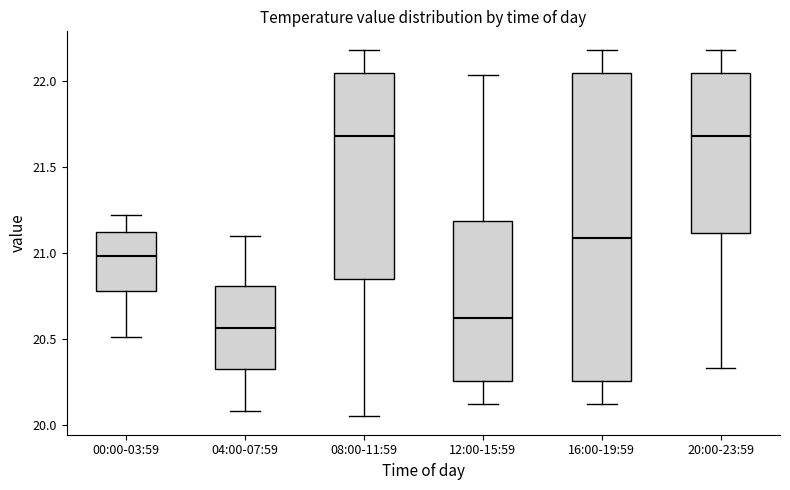

Reading left to right, read every box against the y-axis: the position of its median line, the range the box covers, and the ends of its whiskers. The values are not printed on the chart, so give them approximately, as read against the axis.

00:00-03:59: median 21.00, box 20.80 to 21.10, whiskers 20.50 to 21.20
04:00-07:59: median 20.55, box 20.30 to 20.80, whiskers 20.10 to 21.10
08:00-11:59: median 21.70, box 20.85 to 22.05, whiskers 20.05 to 22.20
12:00-15:59: median 20.60, box 20.25 to 21.20, whiskers 20.10 to 22.05
16:00-19:59: median 21.10, box 20.25 to 22.05, whiskers 20.10 to 22.20
20:00-23:59: median 21.70, box 21.10 to 22.05, whiskers 20.35 to 22.20